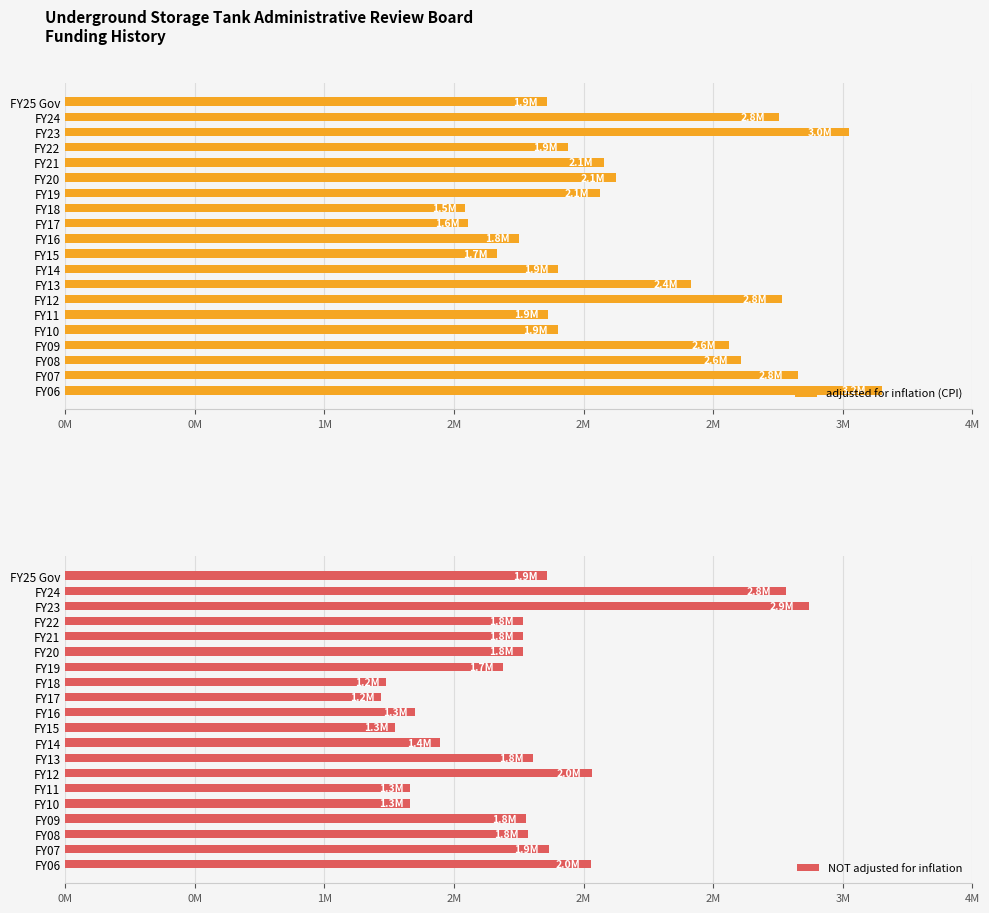

Rank the series at 2M from highest to lowest value.

adjusted for inflation (CPI), NOT adjusted for inflation